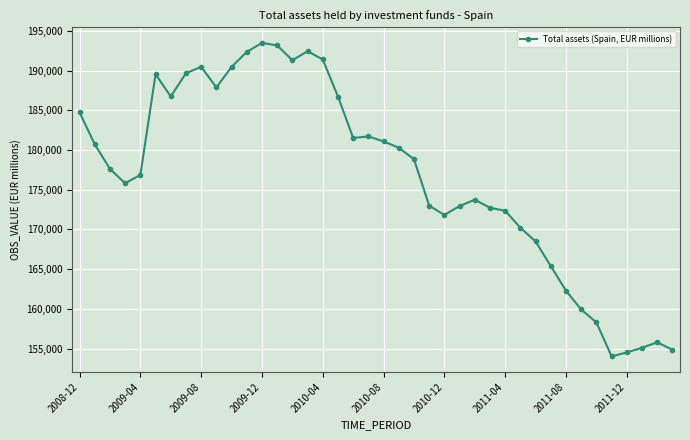

What is the value of the 25th point from the left?

171820